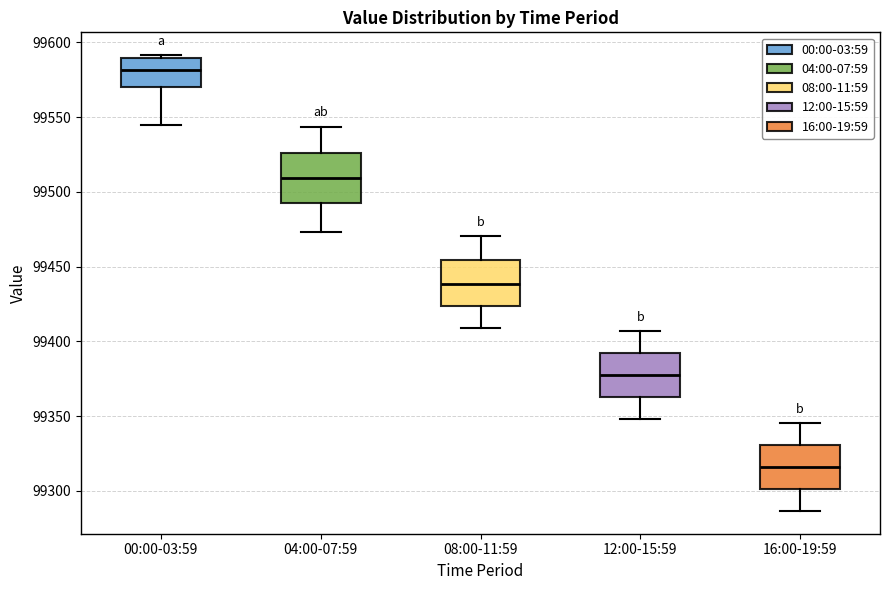

Reading left to right, read every box against the y-axis: the position of its median line, the range the box covers, and the ends of its whiskers. The values are not printed on the chart, so give them approximately, as read against the axis.

00:00-03:59: median 99580, box 99570 to 99590, whiskers 99545 to 99590 (just above the box's upper edge)
04:00-07:59: median 99510, box 99495 to 99525, whiskers 99475 to 99545
08:00-11:59: median 99440, box 99425 to 99455, whiskers 99410 to 99470
12:00-15:59: median 99375, box 99365 to 99390, whiskers 99350 to 99405
16:00-19:59: median 99315, box 99300 to 99330, whiskers 99285 to 99345